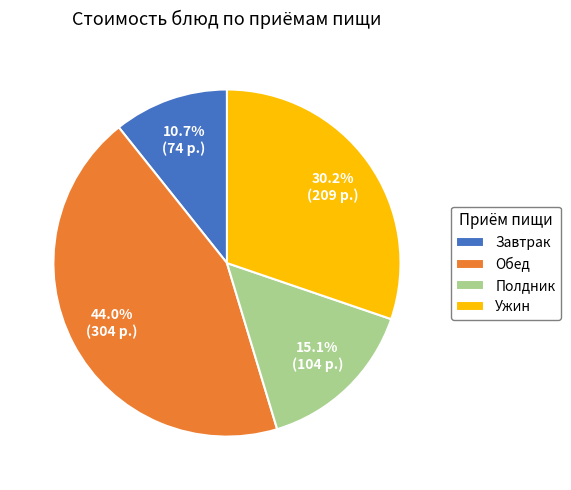

Combined, what portion of the pie is Завтрак and Полдник?

25.8%